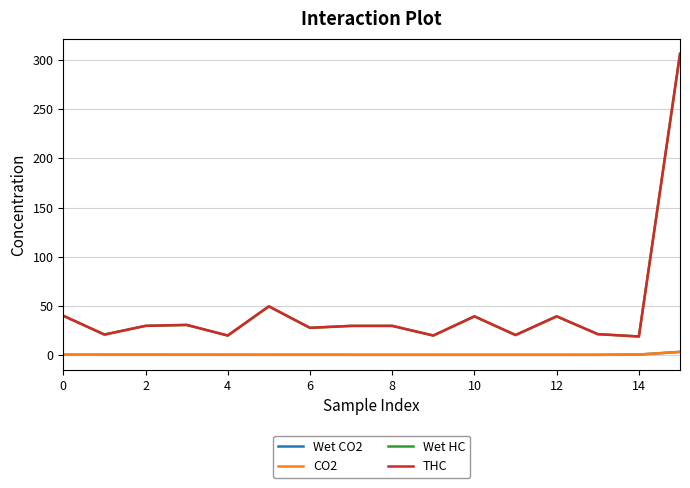

True or false: CO2 and Wet HC cross at least once.

False